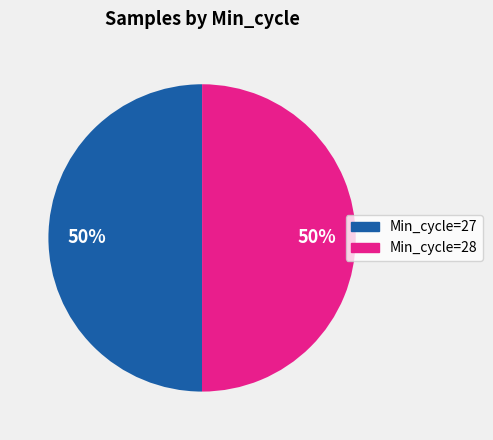

Is it true that Min_cycle=27 is 50% of the pie?

True